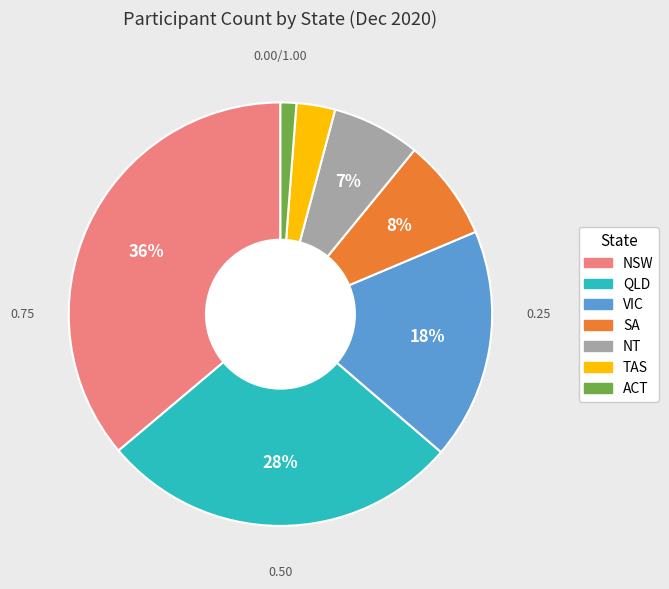

Is NSW the majority of the pie?

No